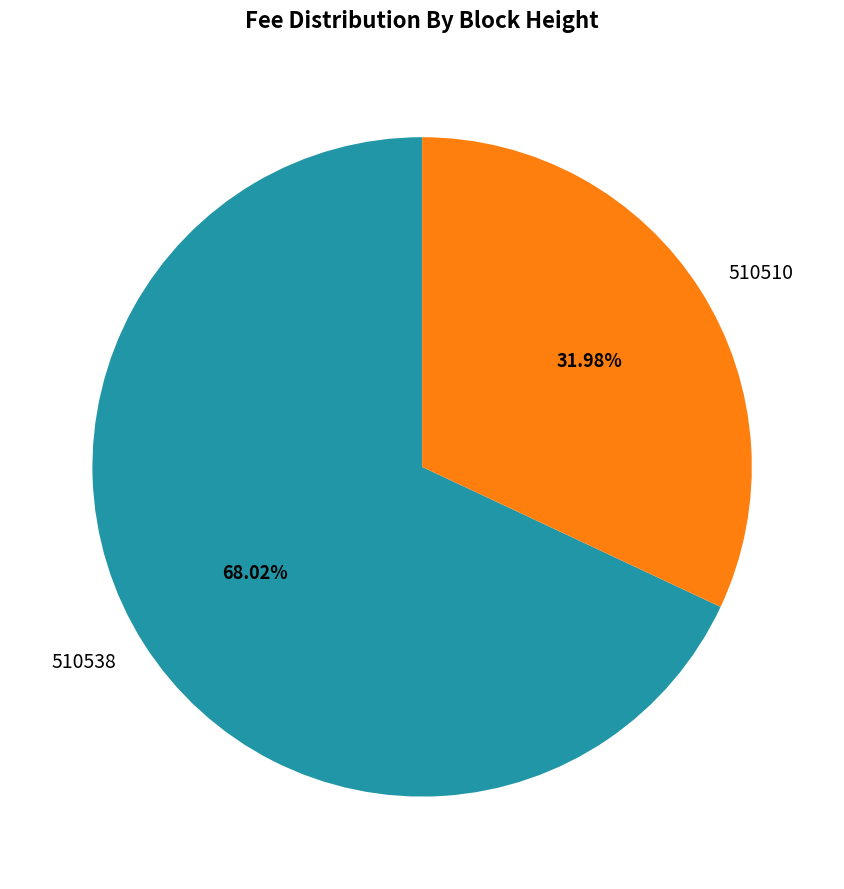

Rank the categories by value from highest to lowest.

510538, 510510